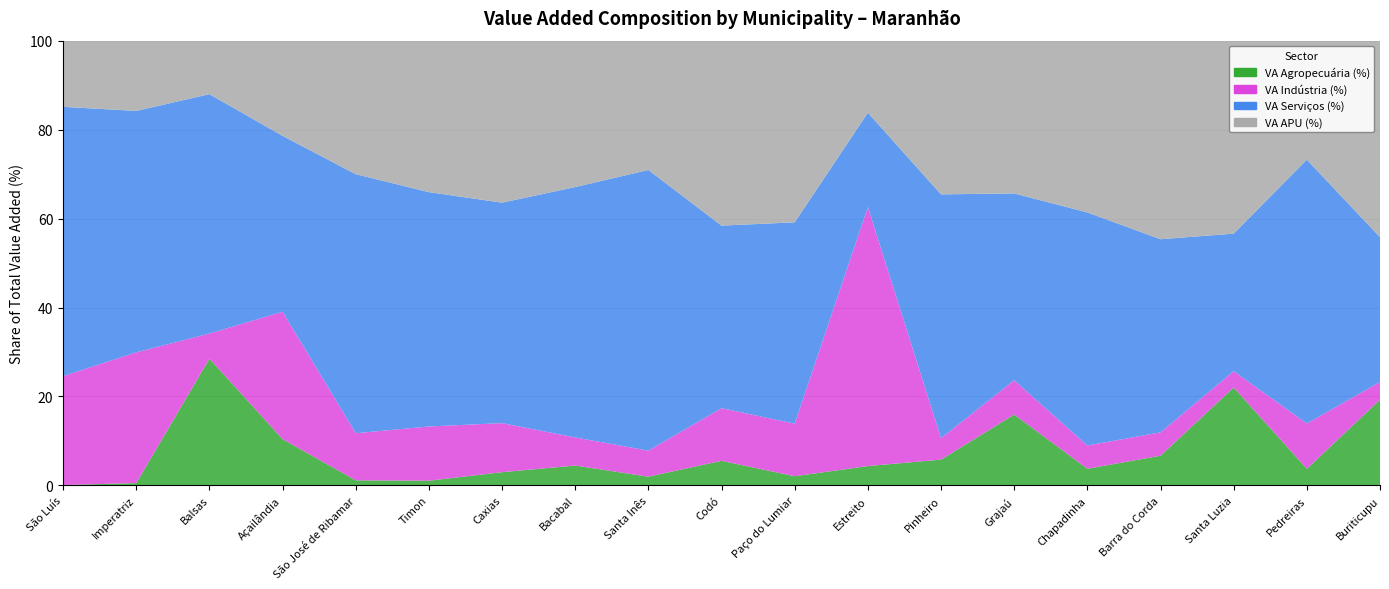

Reading left to right, extract all data points from this chart.

VA Agropecuária (%): São Luís=0.1	Imperatriz=0.5	Balsas=28.5	Açailândia=10.4	São José de Ribamar=1.1	Timon=1.1	Caxias=3.0	Bacabal=4.5	Santa Inês=2.0	Codó=5.5	Paço do Lumiar=2.1	Estreito=4.4	Pinheiro=5.8	Grajaú=15.9	Chapadinha=3.7	Barra do Corda=6.7	Santa Luzia=22.0	Pedreiras=3.7	Buriticupu=19.3
VA Indústria (%): São Luís=24.5	Imperatriz=29.4	Balsas=5.6	Açailândia=28.6	São José de Ribamar=10.6	Timon=12.2	Caxias=11.0	Bacabal=6.3	Santa Inês=5.9	Codó=11.8	Paço do Lumiar=11.8	Estreito=58.2	Pinheiro=4.8	Grajaú=7.7	Chapadinha=5.2	Barra do Corda=5.3	Santa Luzia=3.7	Pedreiras=10.2	Buriticupu=4.0
VA Serviços (%): São Luís=60.6	Imperatriz=54.3	Balsas=53.8	Açailândia=39.6	São José de Ribamar=58.2	Timon=52.7	Caxias=49.6	Bacabal=56.3	Santa Inês=63.1	Codó=41.0	Paço do Lumiar=45.3	Estreito=21.2	Pinheiro=54.8	Grajaú=42.0	Chapadinha=52.4	Barra do Corda=43.4	Santa Luzia=30.9	Pedreiras=59.3	Buriticupu=32.6
VA APU (%): São Luís=14.9	Imperatriz=15.8	Balsas=12.0	Açailândia=21.4	São José de Ribamar=30.0	Timon=34.1	Caxias=36.4	Bacabal=32.9	Santa Inês=29.1	Codó=41.6	Paço do Lumiar=40.8	Estreito=16.2	Pinheiro=34.6	Grajaú=34.3	Chapadinha=38.6	Barra do Corda=44.6	Santa Luzia=43.4	Pedreiras=26.8	Buriticupu=44.2